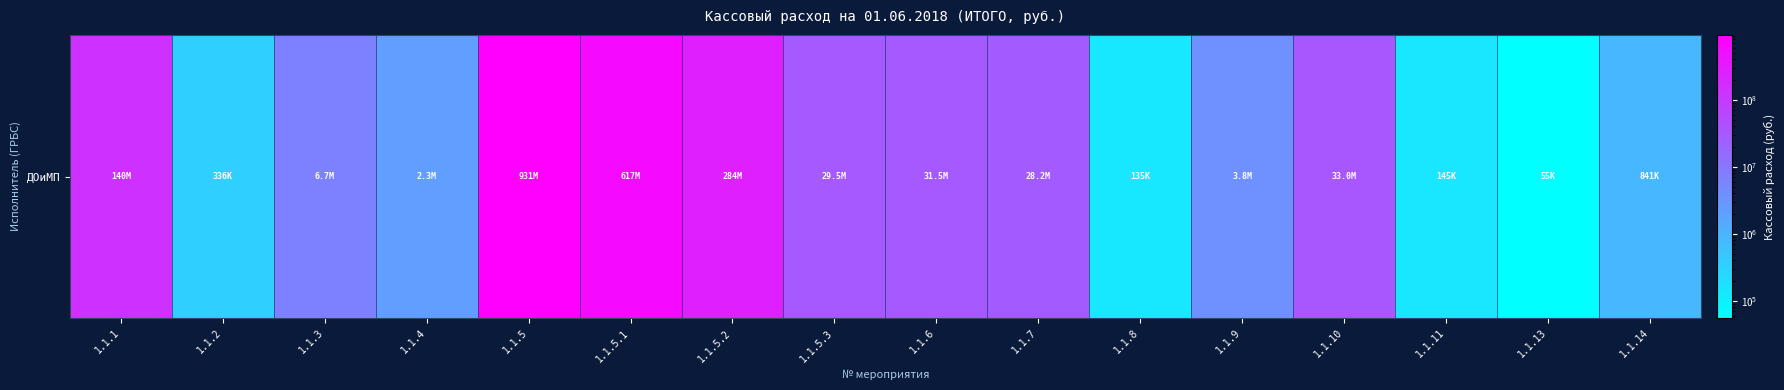

Between 1.1.6 and 1.1.1, which is larger?

1.1.1